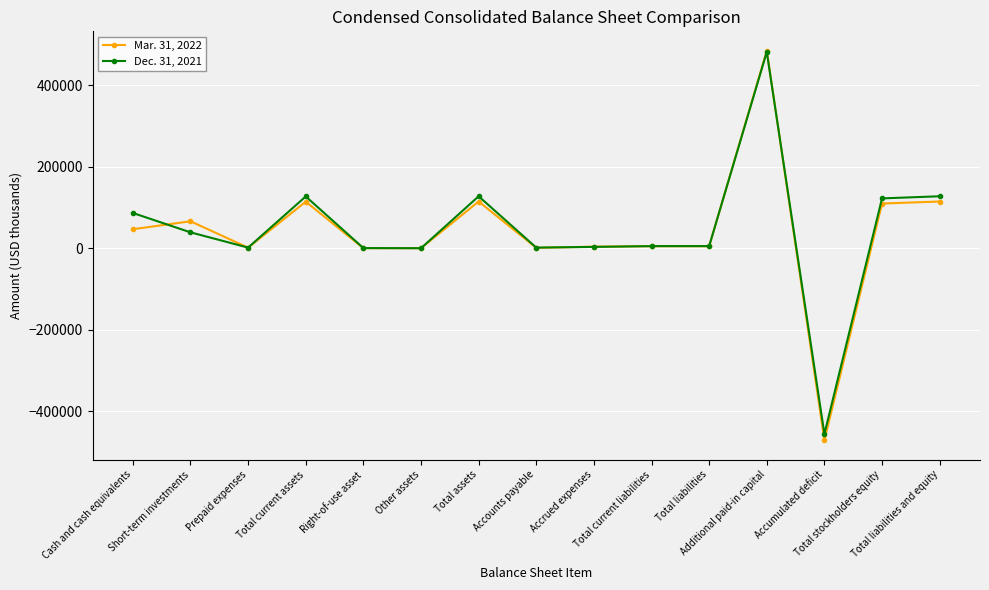

What is the difference between the second highest and minimum values in the Mar. 31, 2022 series?

585785